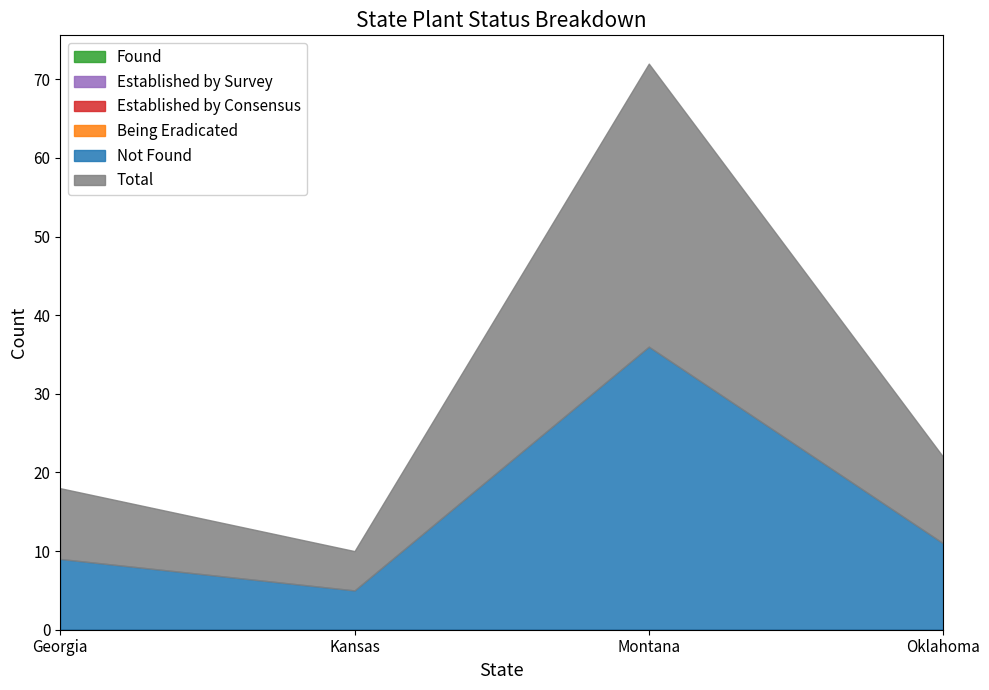

True or false: Established by Consensus and Found cross at least once.

False